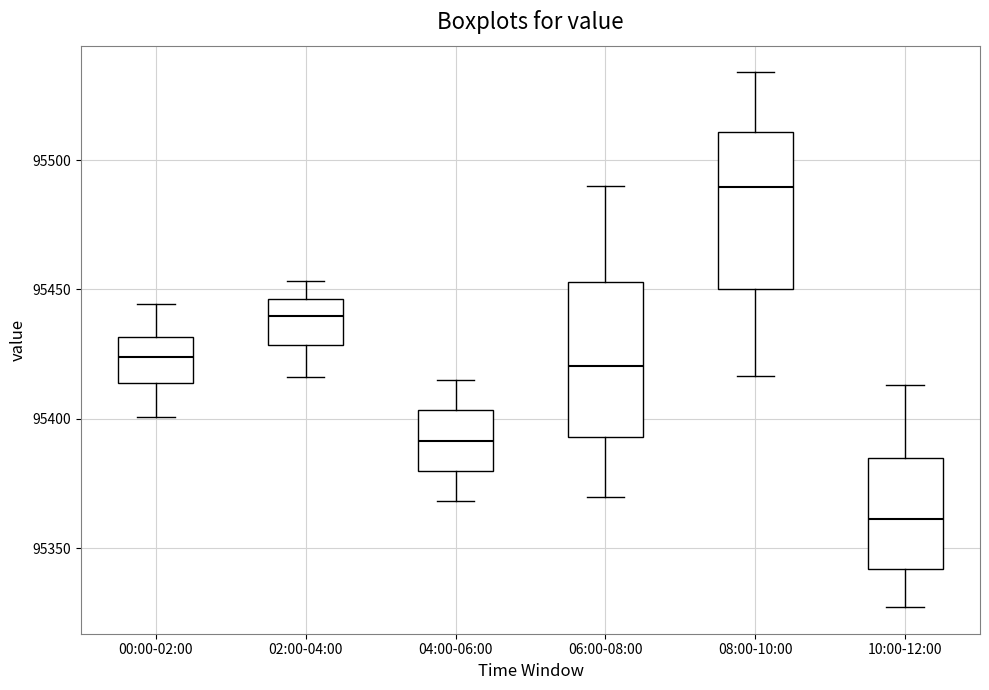

Reading left to right, transcribe this box plot: for each box, give where its median line is, the range the box spans, and where its two whiskers end, as read against the y-axis. The values are not printed on the chart, so give them approximately, as read against the axis.

00:00-02:00: median 95425, box 95415 to 95430, whiskers 95400 to 95445
02:00-04:00: median 95440, box 95430 to 95445, whiskers 95415 to 95455
04:00-06:00: median 95390, box 95380 to 95405, whiskers 95370 to 95415
06:00-08:00: median 95420, box 95395 to 95455, whiskers 95370 to 95490
08:00-10:00: median 95490, box 95450 to 95510, whiskers 95415 to 95535
10:00-12:00: median 95360, box 95340 to 95385, whiskers 95325 to 95415